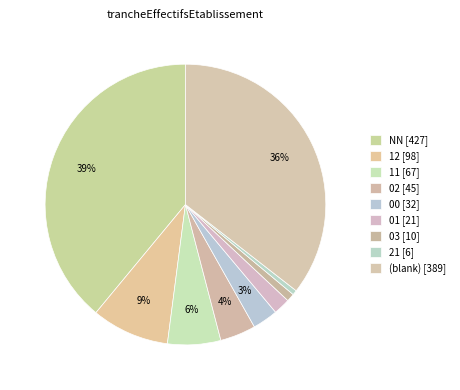

Which category has the biggest portion of the pie?

NN